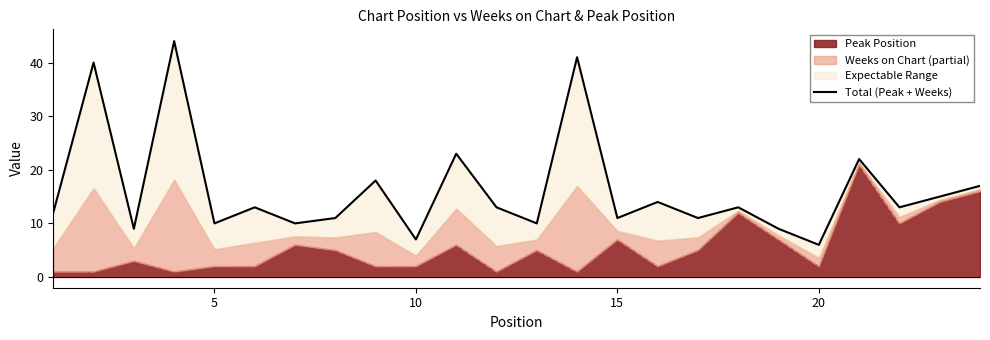

What is the maximum value for Peak Position?

21